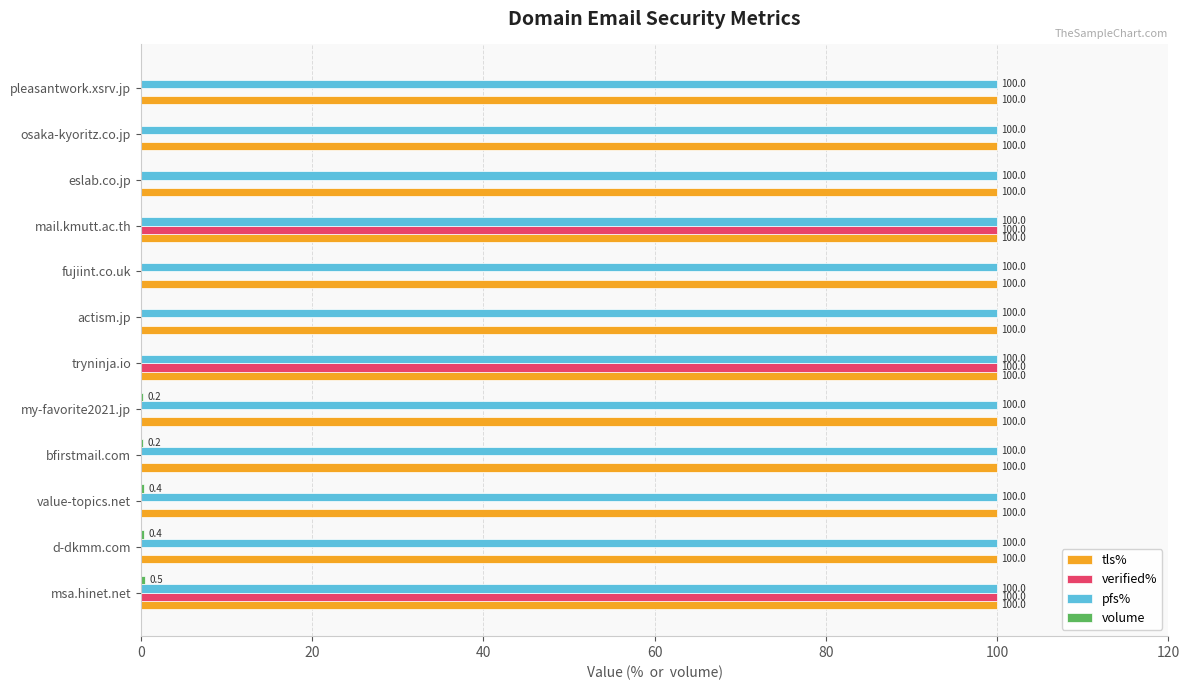

Is the value of verified% at eslab.co.jp greater than the value of pfs% at eslab.co.jp?

No